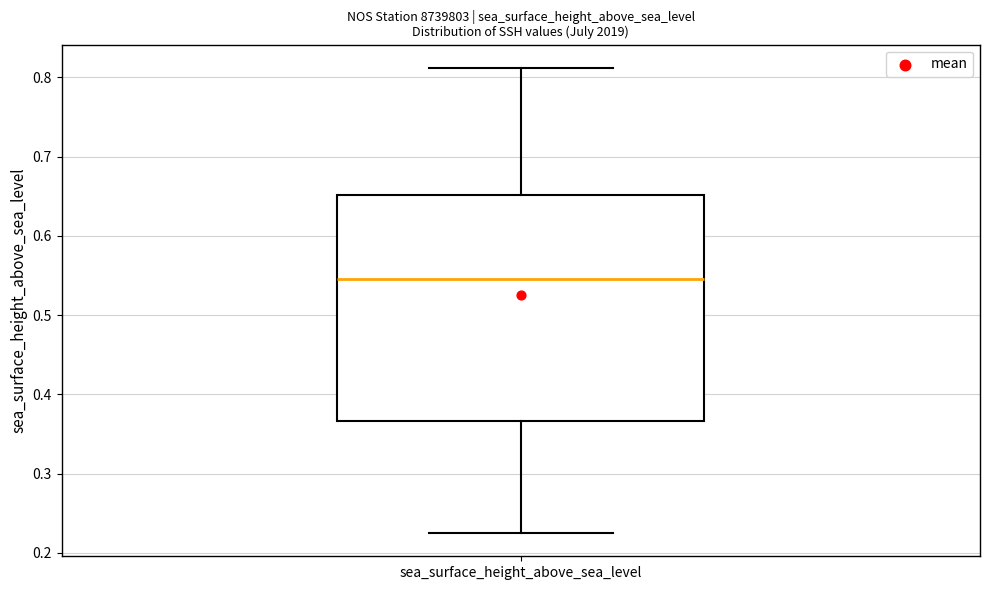

Transcribe this box plot: give where the median line is, the range the box spans, and where the two whiskers end, as read against the y-axis. The values are not printed on the chart, so give them approximately, as read against the axis.

median 0.55, box 0.37 to 0.65, whiskers 0.23 to 0.81